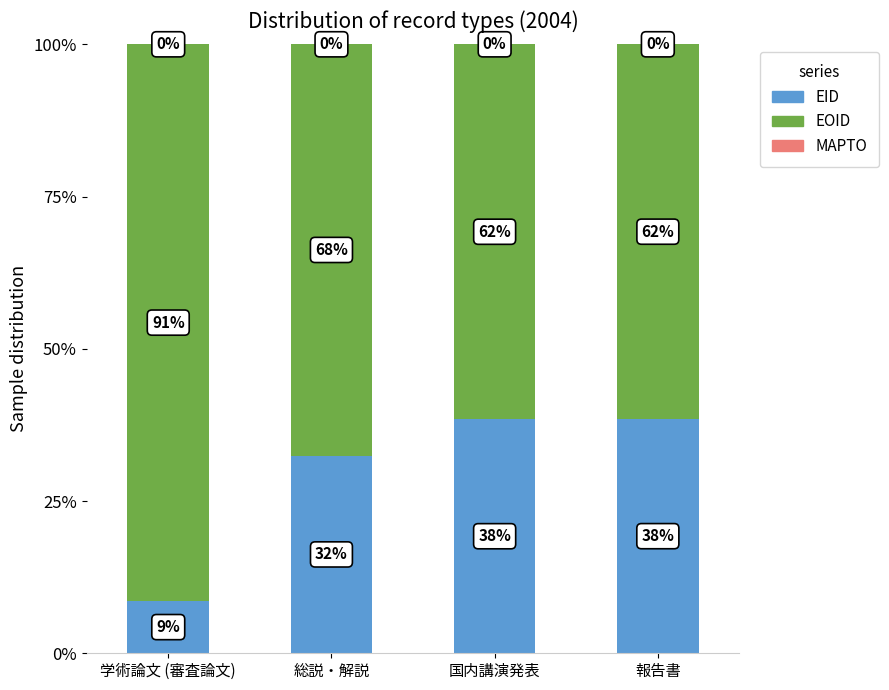

The value of EID at 報告書 is 67.1. True or false?

False